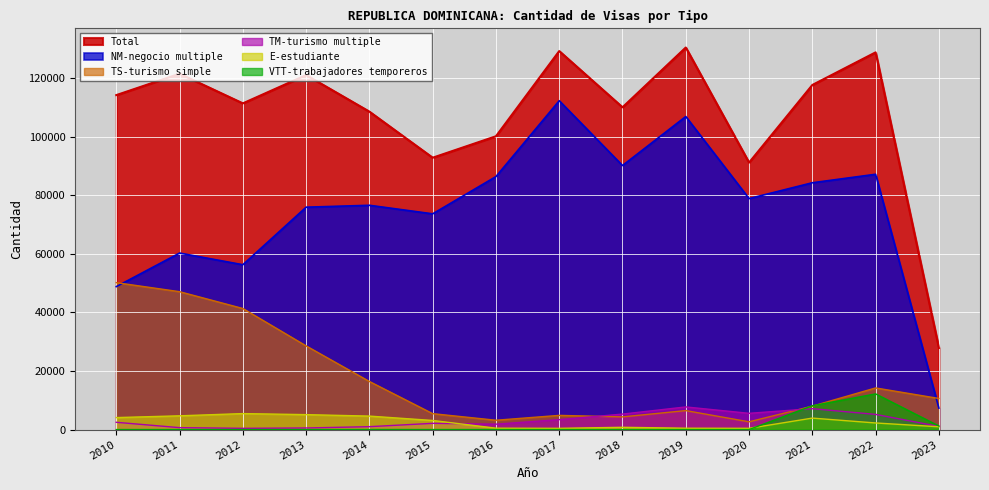

List the labels in order of TS-turismo simple value, largest first.

2010, 2011, 2012, 2013, 2014, 2022, 2023, 2021, 2019, 2015, 2017, 2018, 2016, 2020